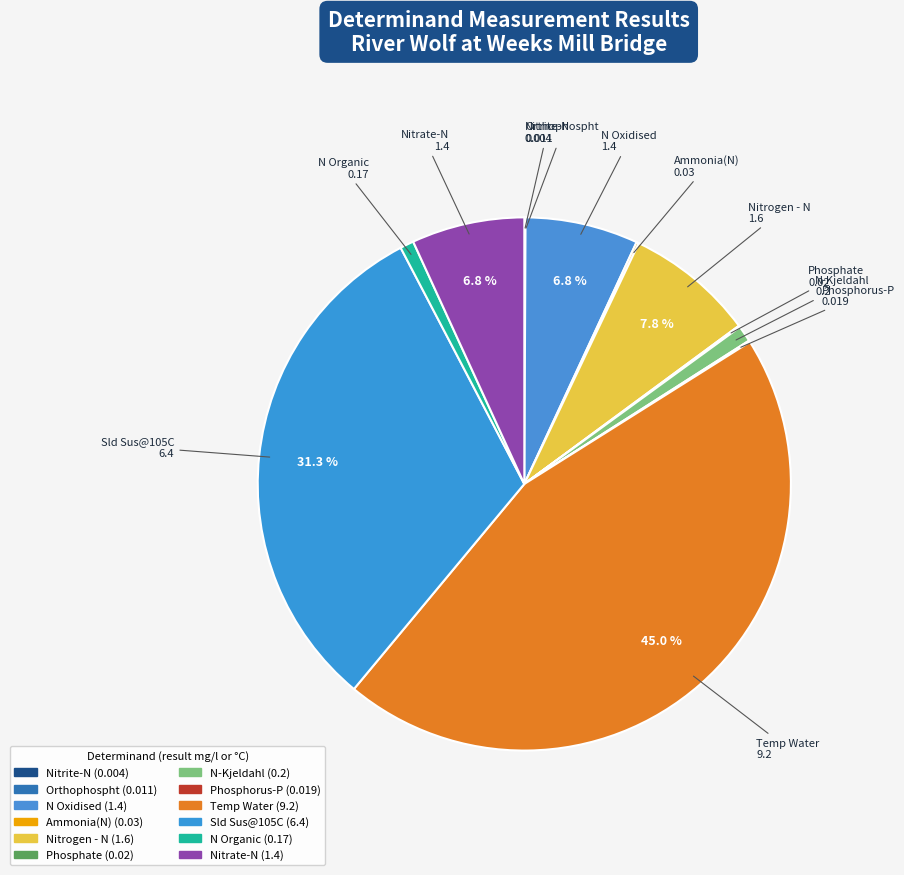

Is there any slice that represents more than half of the pie?

No